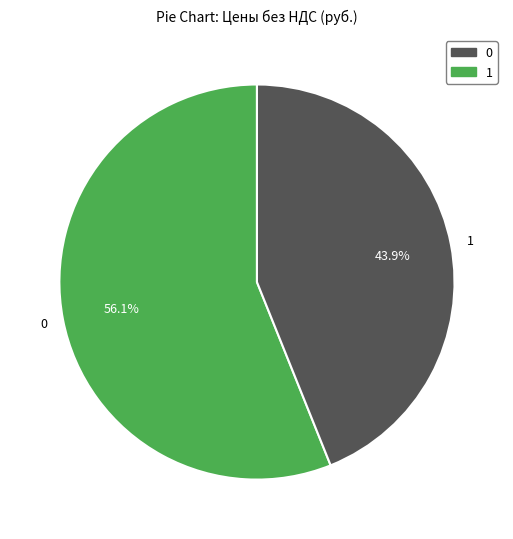

Rank the categories by value from lowest to highest.

1, 0